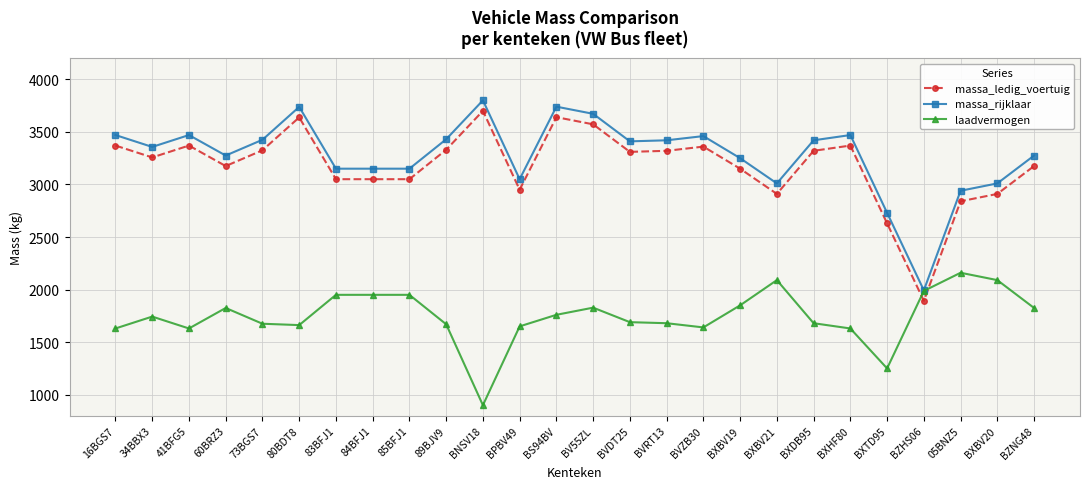

What is the maximum value for massa_ledig_voertuig?

3700